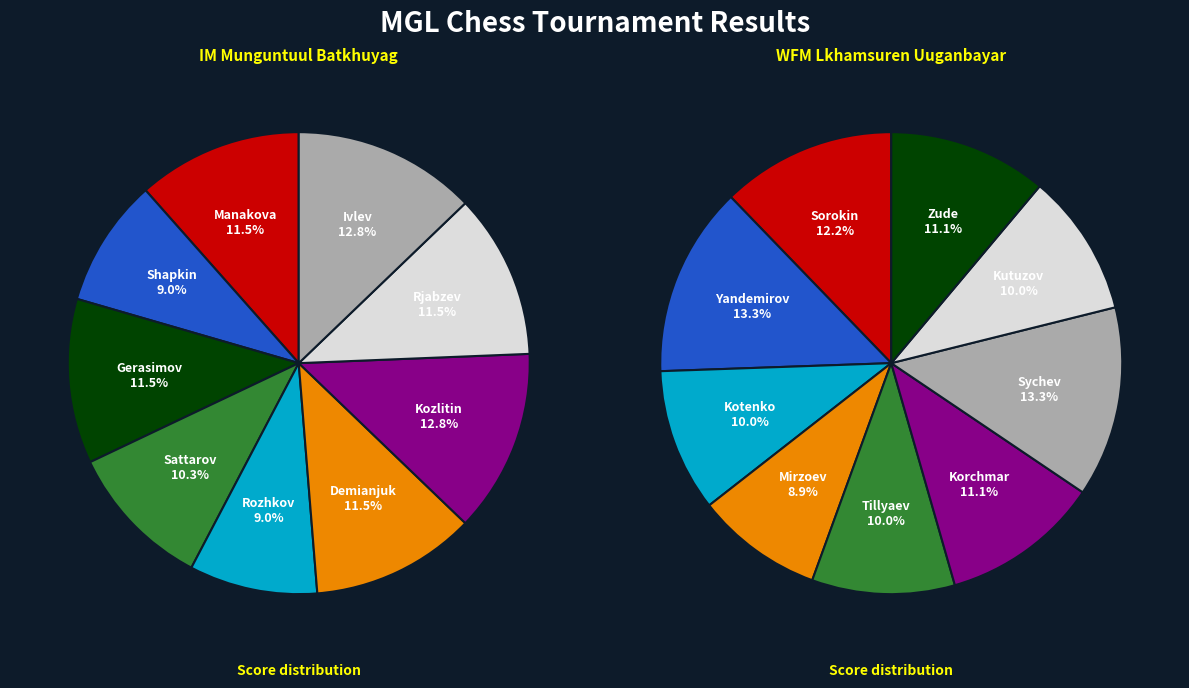

To the nearest percent, what is the difference between the 0 and 3 slice percentages?

3%